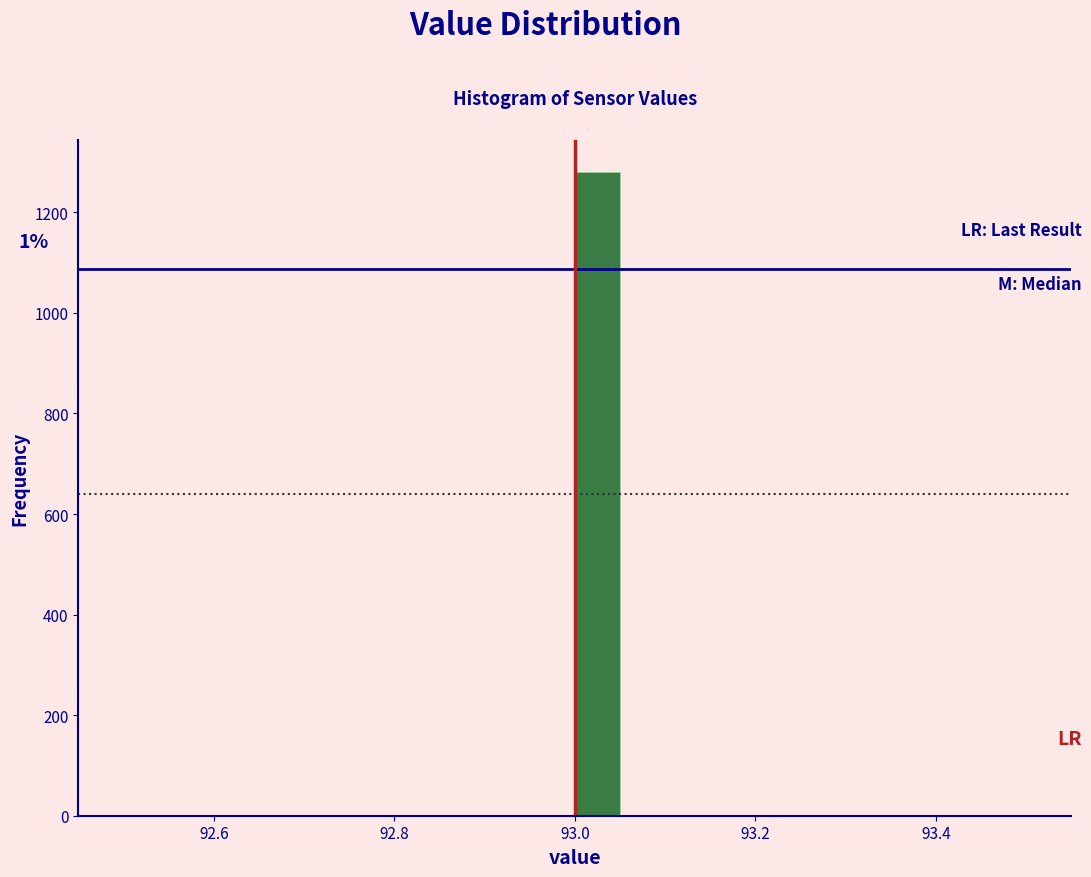

Read against the x-axis, roughly where is the centre of the tallest bar?

93.02